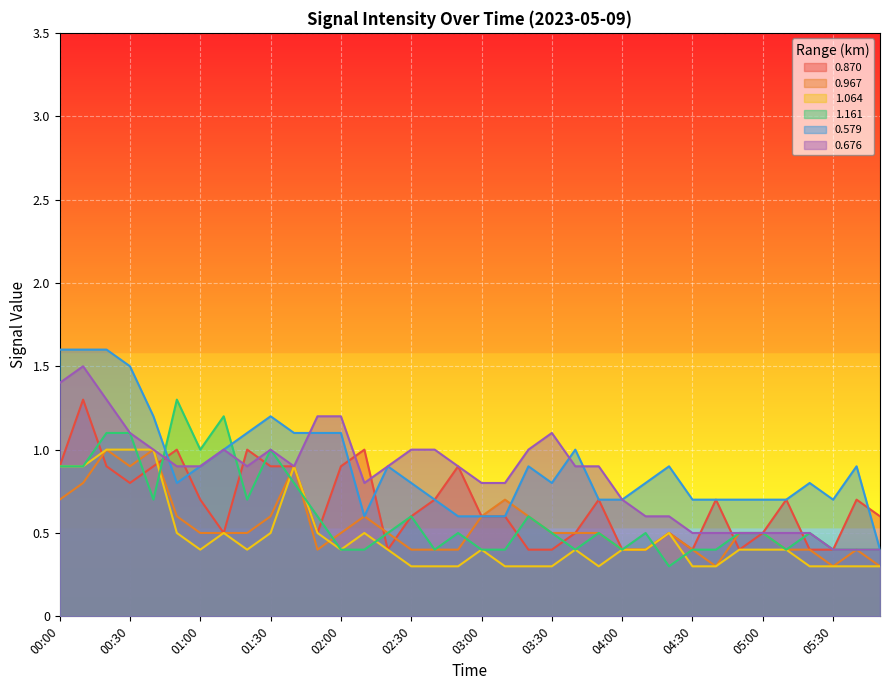

What is the value of the 1.064 point at the 34th from the left?

0.3